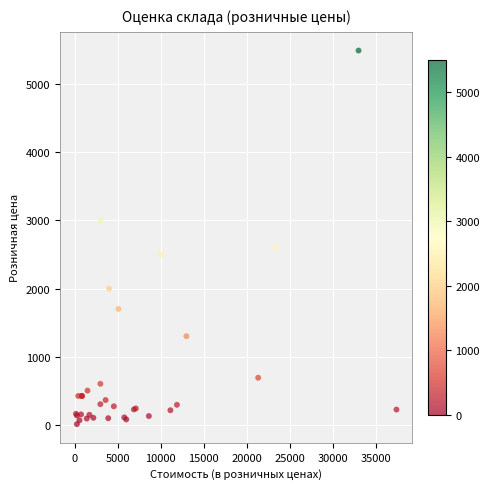

What Y value in the scatter plot is closest to 2752?

2600